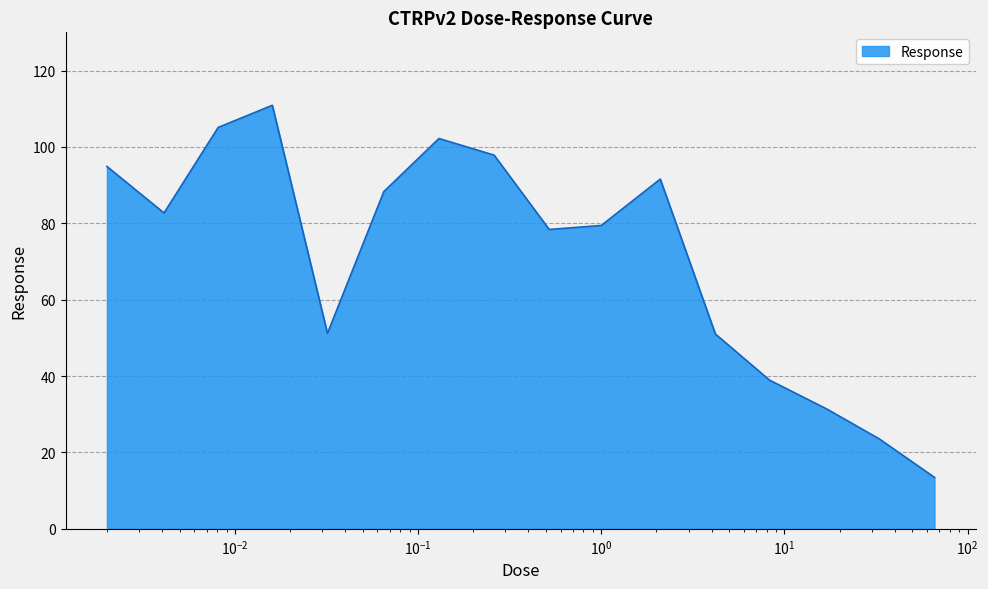

True or false: there are more than 0 points higher than both neighbors.

True